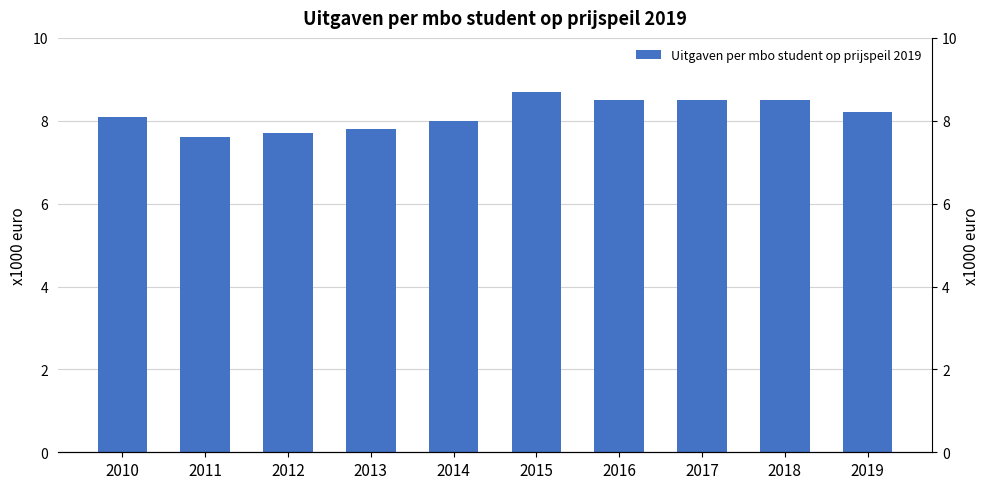

What is the difference between the maximum and minimum values?

1.1